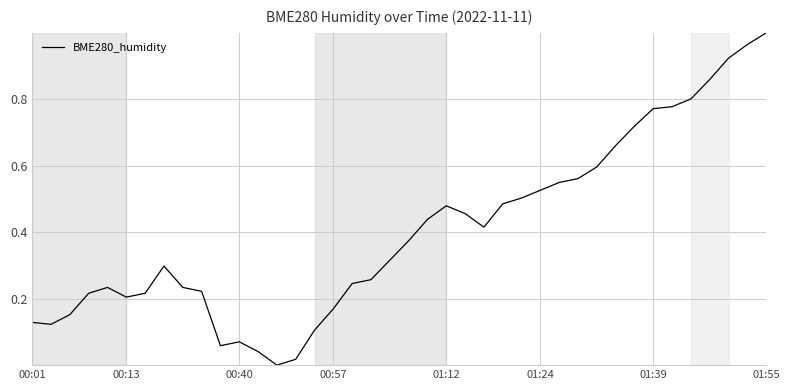

Reading left to right, list all the values displayed in this chart.

0.1	0.1	0.2	0.2	0.2	0.2	0.2	0.3	0.2	0.2	0.1	0.1	0.0	0.0	0.0	0.1	0.2	0.2	0.3	0.3	0.4	0.4	0.5	0.5	0.4	0.5	0.5	0.5	0.5	0.6	0.6	0.7	0.7	0.8	0.8	0.8	0.9	0.9	1.0	1.0